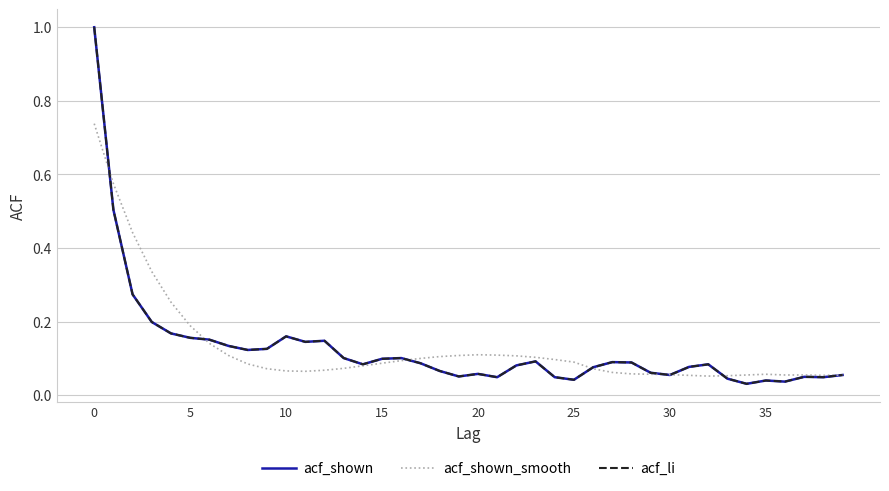

Does the chart display data point markers on the line(s)?

No